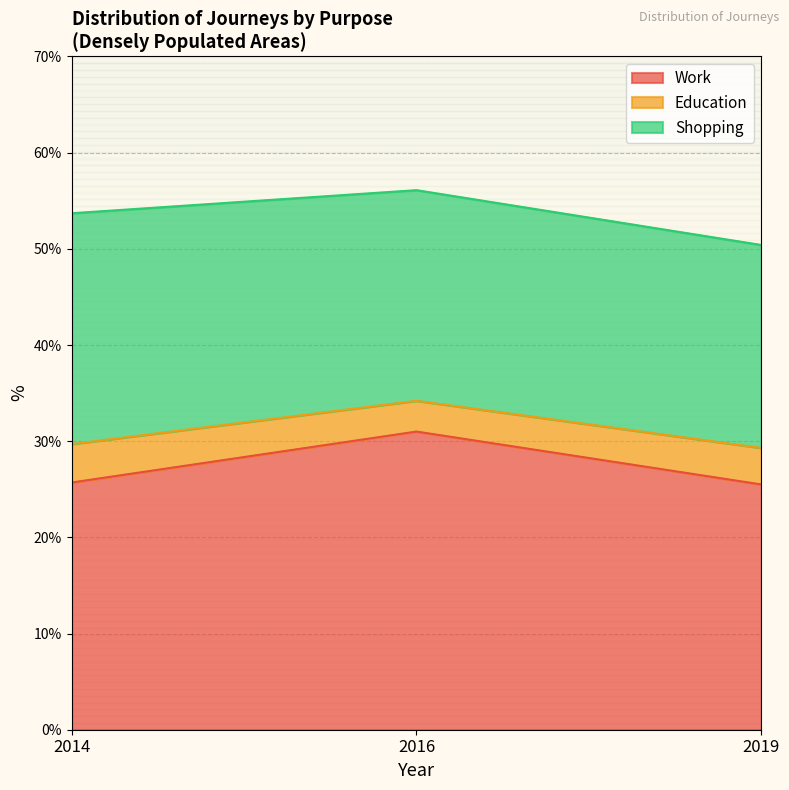

At which category is the sum across all series the highest?

2016